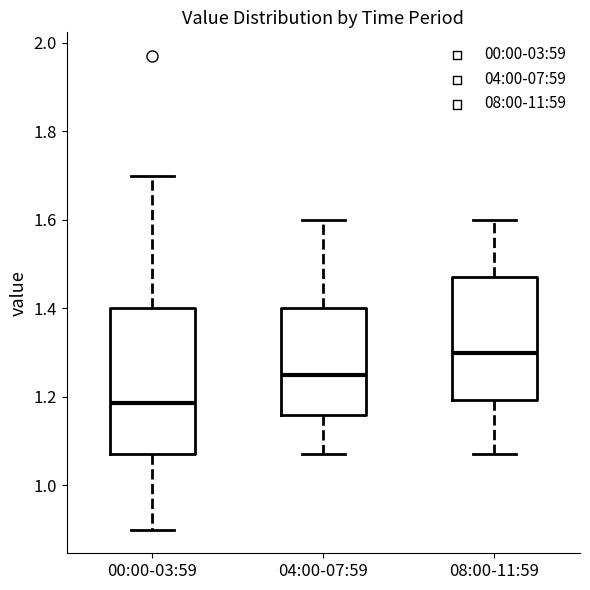

Reading left to right, read every box against the y-axis: the position of its median line, the range the box covers, and the ends of its whiskers. The values are not printed on the chart, so give them approximately, as read against the axis.

00:00-03:59: median 1.18, box 1.08 to 1.40, whiskers 0.90 to 1.70
04:00-07:59: median 1.26, box 1.16 to 1.40, whiskers 1.08 to 1.60
08:00-11:59: median 1.30, box 1.20 to 1.48, whiskers 1.08 to 1.60